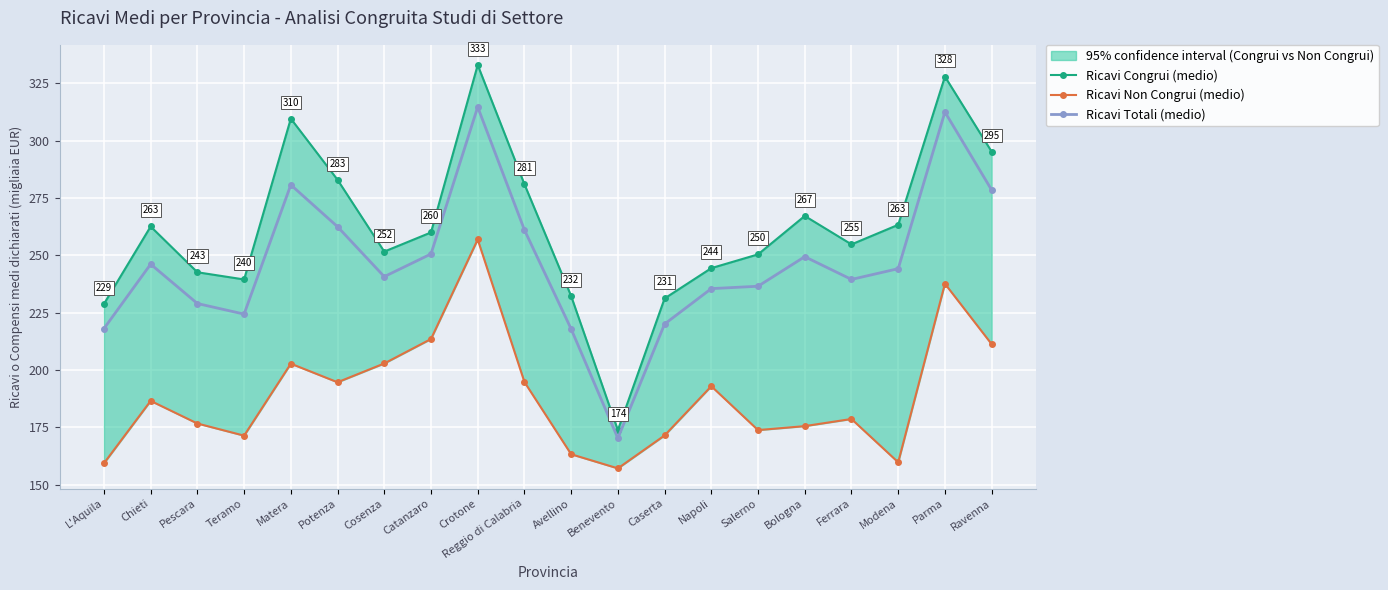

Reading left to right, transcribe all the data shown in this chart.

Ricavi Congrui (medio): L'Aquila=228.8	Chieti=262.6	Pescara=242.7	Teramo=239.5	Matera=309.7	Potenza=283.0	Cosenza=251.7	Catanzaro=260.0	Crotone=333.1	Reggio di Calabria=281.1	Avellino=232.3	Benevento=173.8	Caserta=231.2	Napoli=244.4	Salerno=250.4	Bologna=267.2	Ferrara=254.8	Modena=263.4	Parma=328.0	Ravenna=295.2
Ricavi Non Congrui (medio): L'Aquila=159.3	Chieti=186.6	Pescara=176.7	Teramo=171.4	Matera=202.8	Potenza=194.7	Cosenza=202.9	Catanzaro=213.5	Crotone=256.9	Reggio di Calabria=194.8	Avellino=163.3	Benevento=157.1	Caserta=171.5	Napoli=192.9	Salerno=173.8	Bologna=175.5	Ferrara=178.7	Modena=159.8	Parma=237.7	Ravenna=211.3
Ricavi Totali (medio): L'Aquila=218.1	Chieti=246.2	Pescara=229.0	Teramo=224.4	Matera=280.8	Potenza=262.5	Cosenza=240.7	Catanzaro=250.6	Crotone=314.7	Reggio di Calabria=261.1	Avellino=217.9	Benevento=170.2	Caserta=220.1	Napoli=235.5	Salerno=236.6	Bologna=249.4	Ferrara=239.5	Modena=244.2	Parma=312.5	Ravenna=278.5